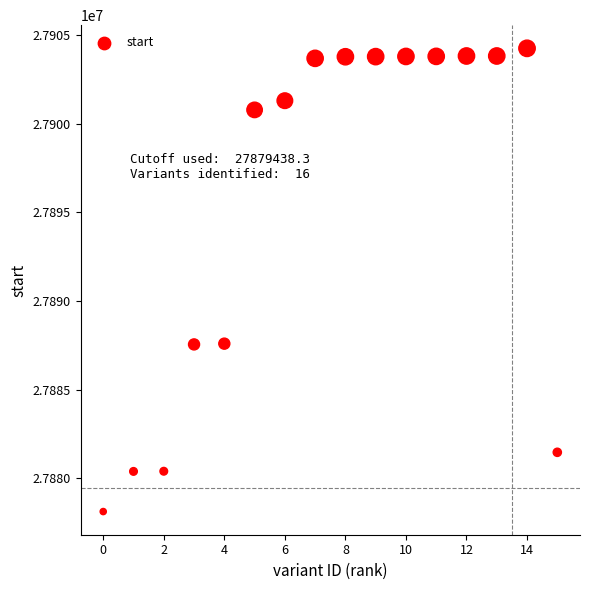

What is the range of Y values (max minus min)?

26126